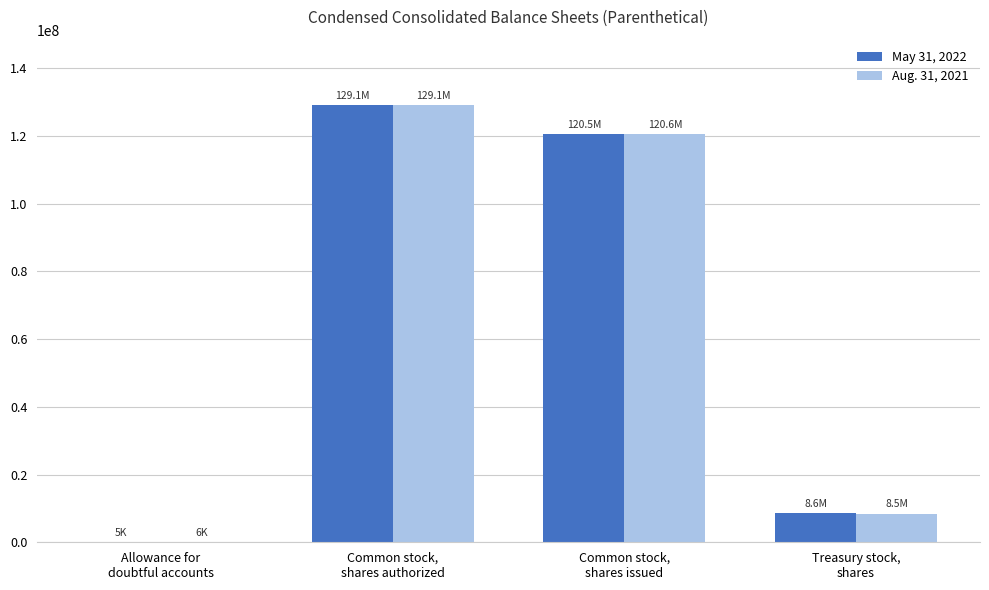

Are the bars horizontal?

No